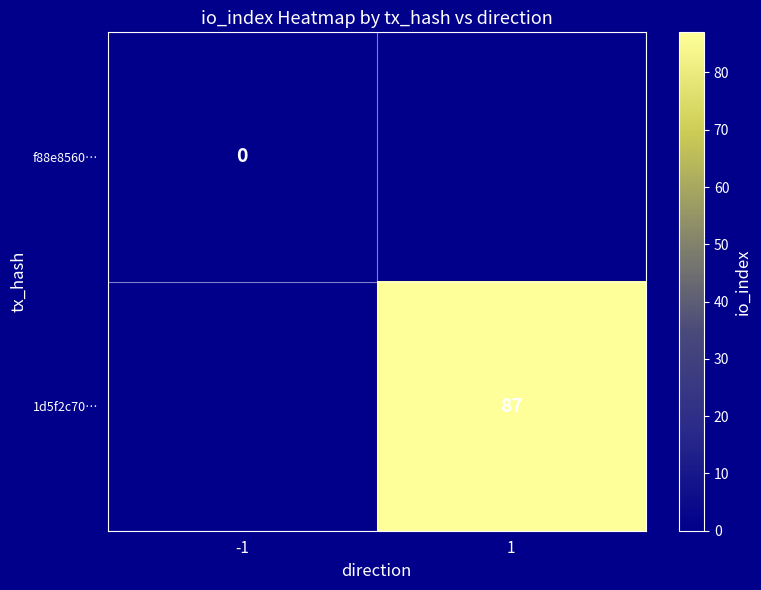

At how many categories does at least one series exceed 21?

1